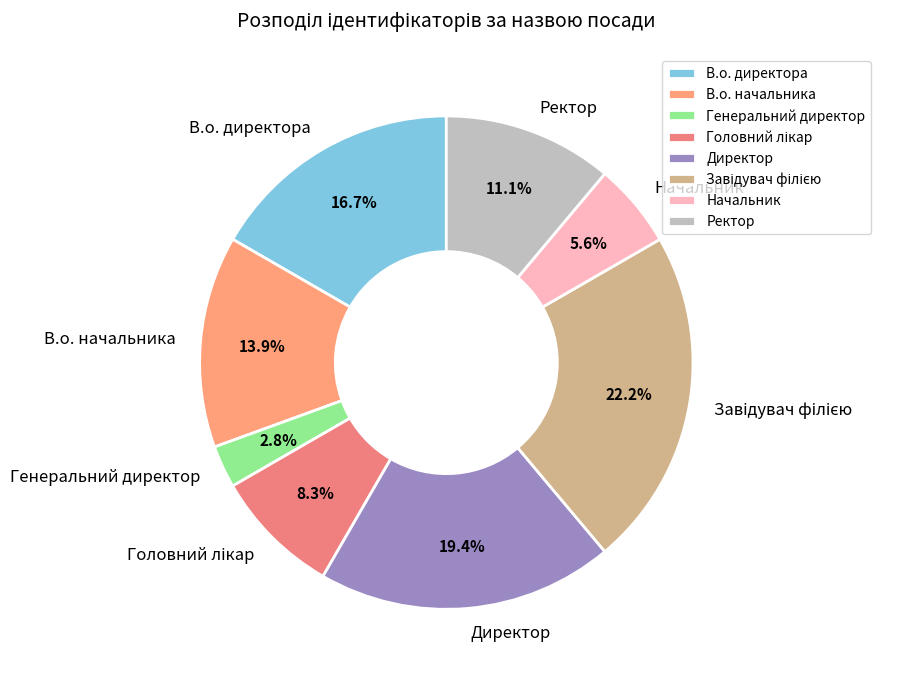

Between Начальник and В.о. начальника, which is larger?

В.о. начальника